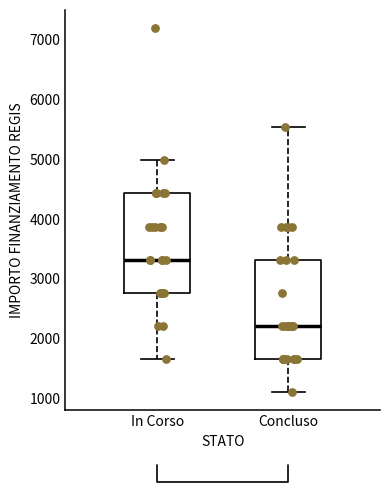

Which box has the highest median line?

In Corso